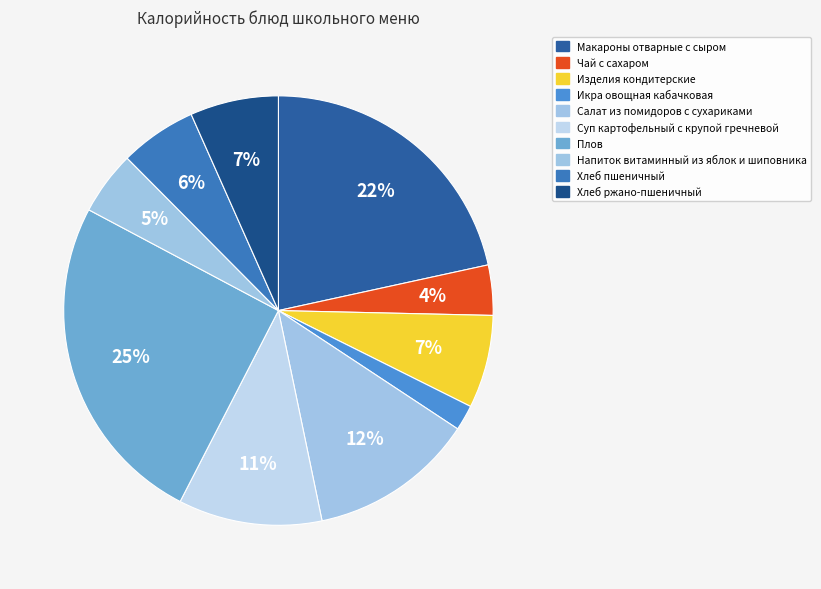

Which slice is the largest?

Плов